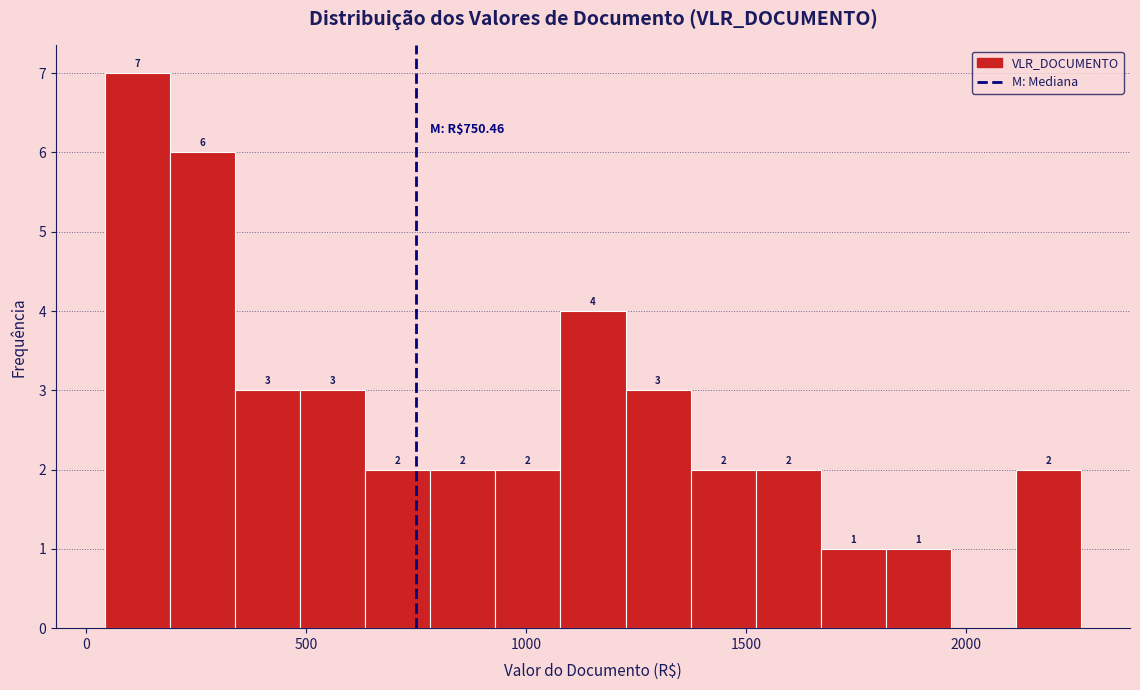

Read against the x-axis, roughly where is the centre of the tallest bar?

100